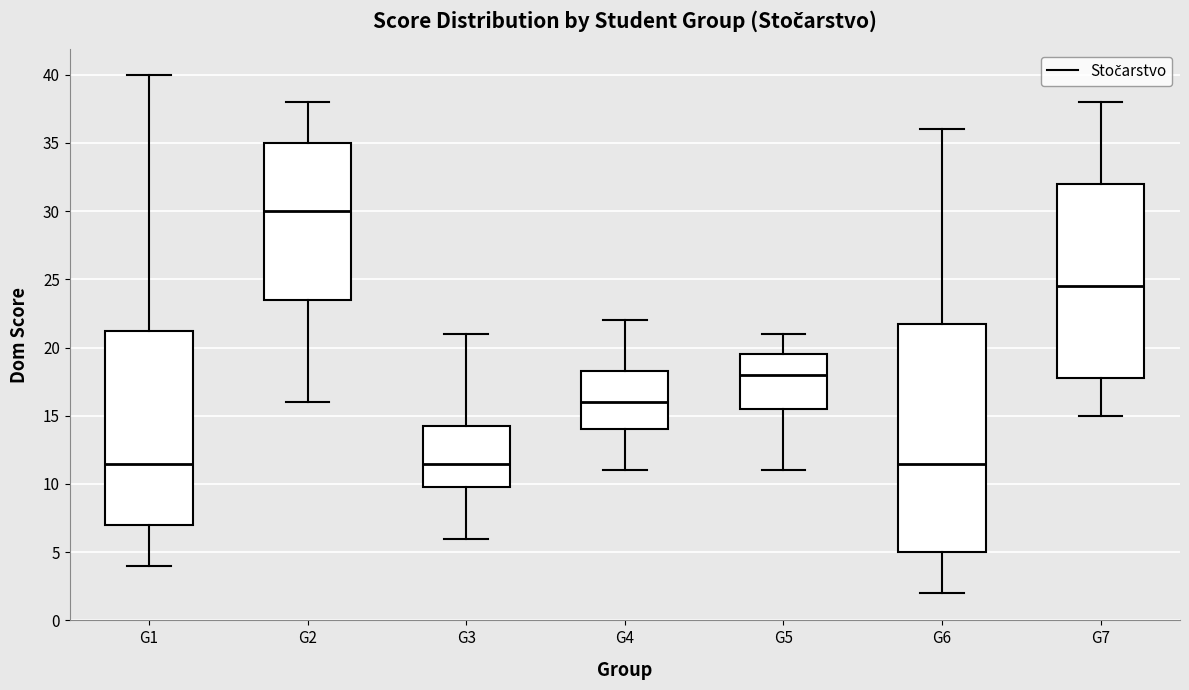

Comparing the boxes themselves (not the whiskers), which one is the tallest?

G6